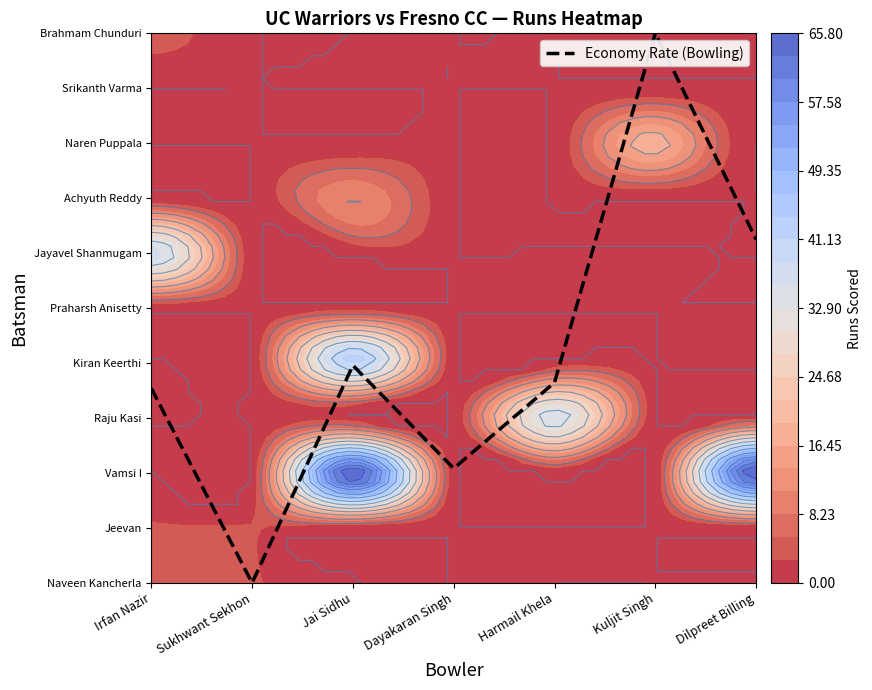

What is the sum of the values at Jai Sidhu and Sukhwant Sekhon?

4.0